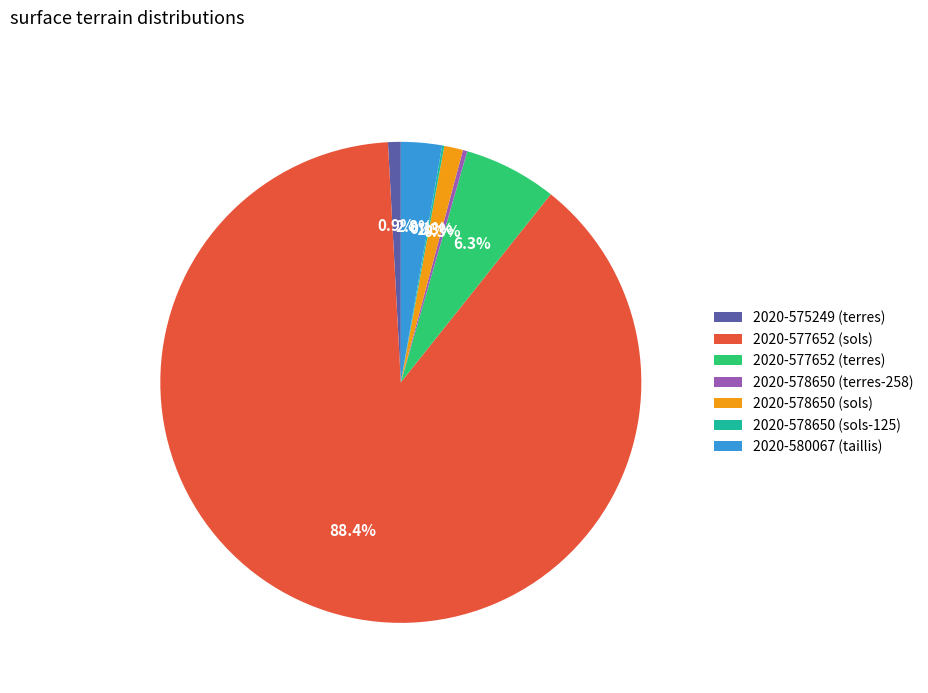

To the nearest percent, what percentage of the pie is 2020-580067 (taillis)?

3%